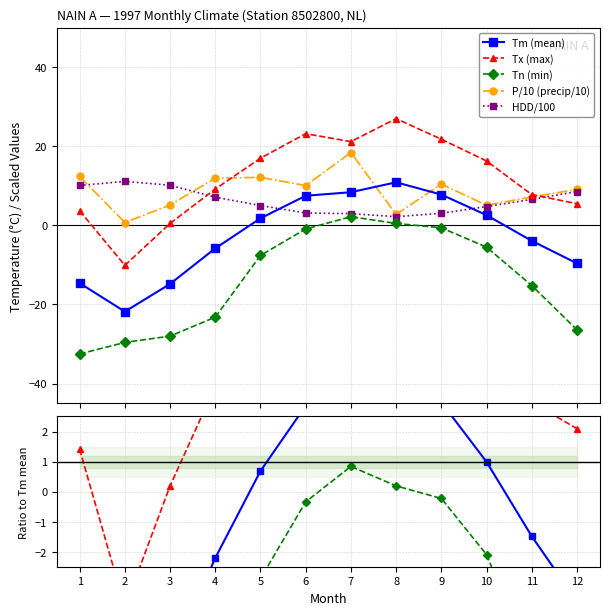

What is the total value across all series at 10?

23.3